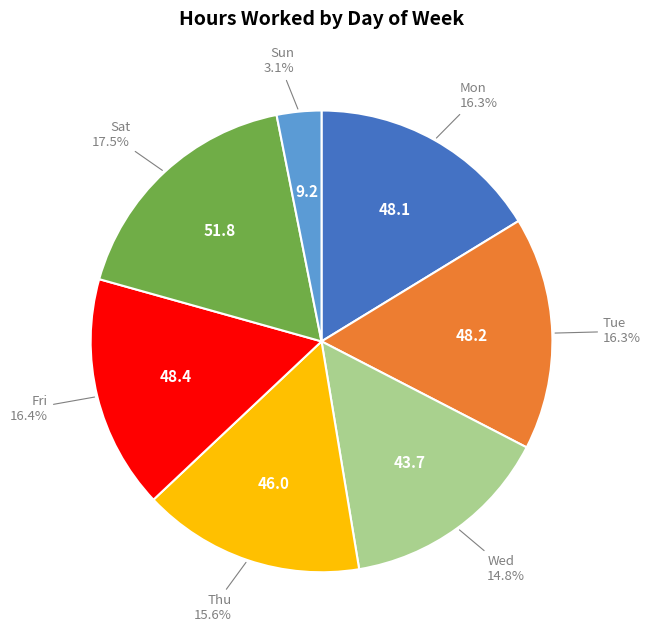

Is there a majority slice in this chart?

No